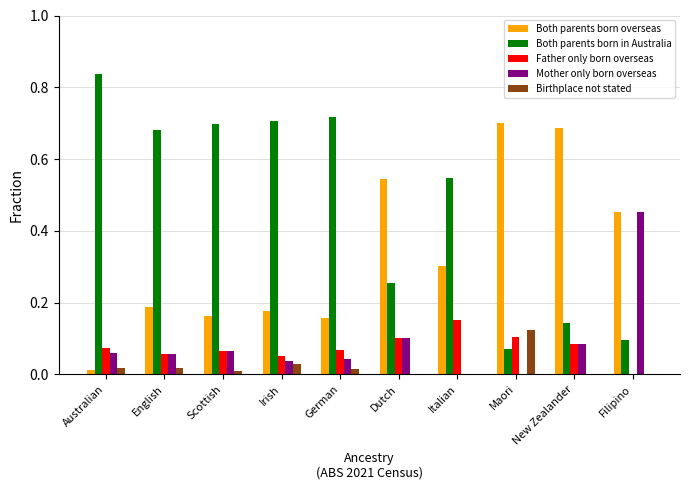

True or false: Both parents born in Australia has a value of 0.1 at Maori.

True